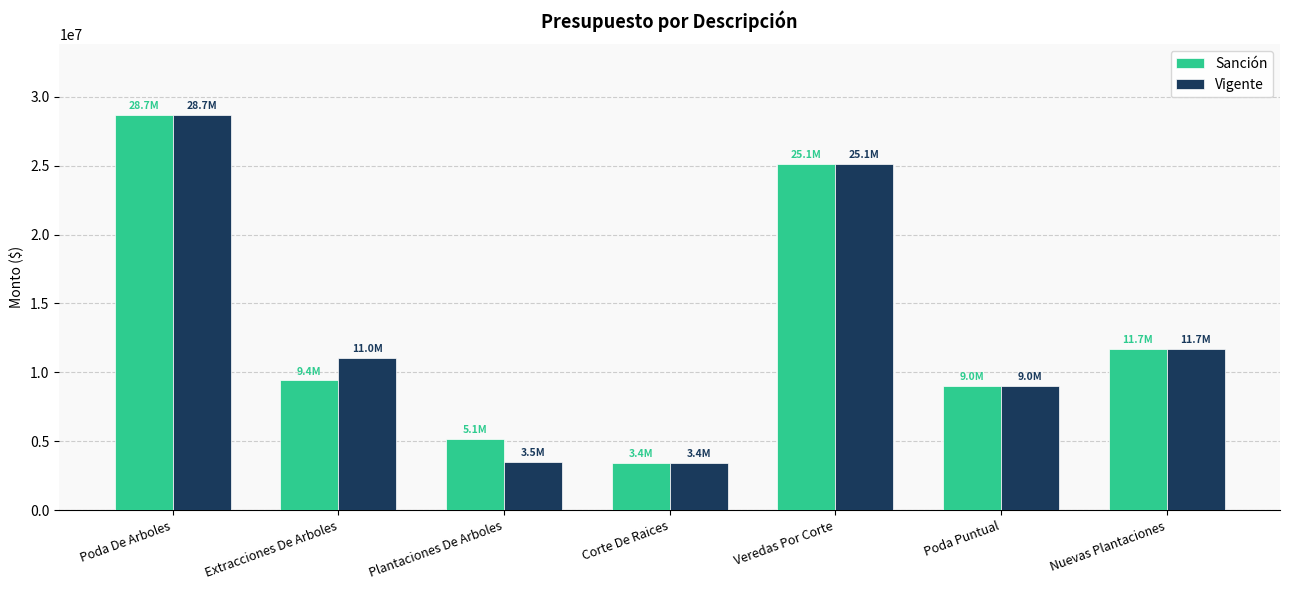

Which series changed the most between Poda De Arboles and Extracciones De Arboles?

Sanción